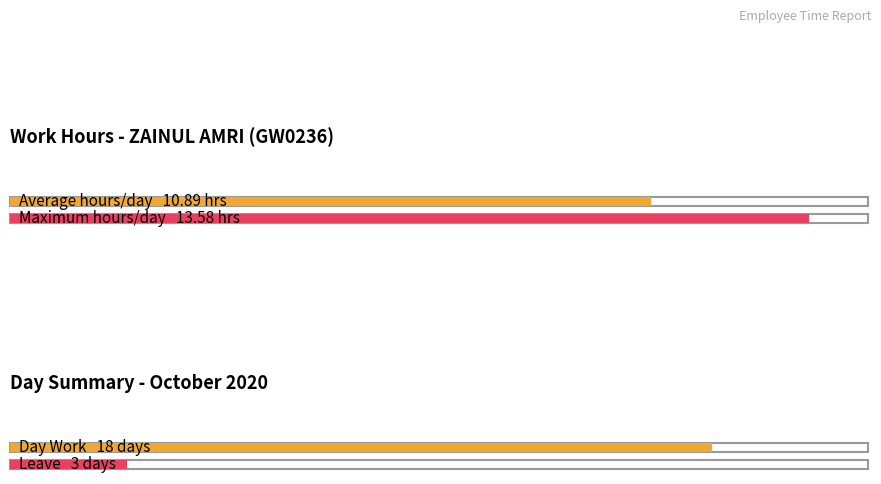

What is the average value?

10.9